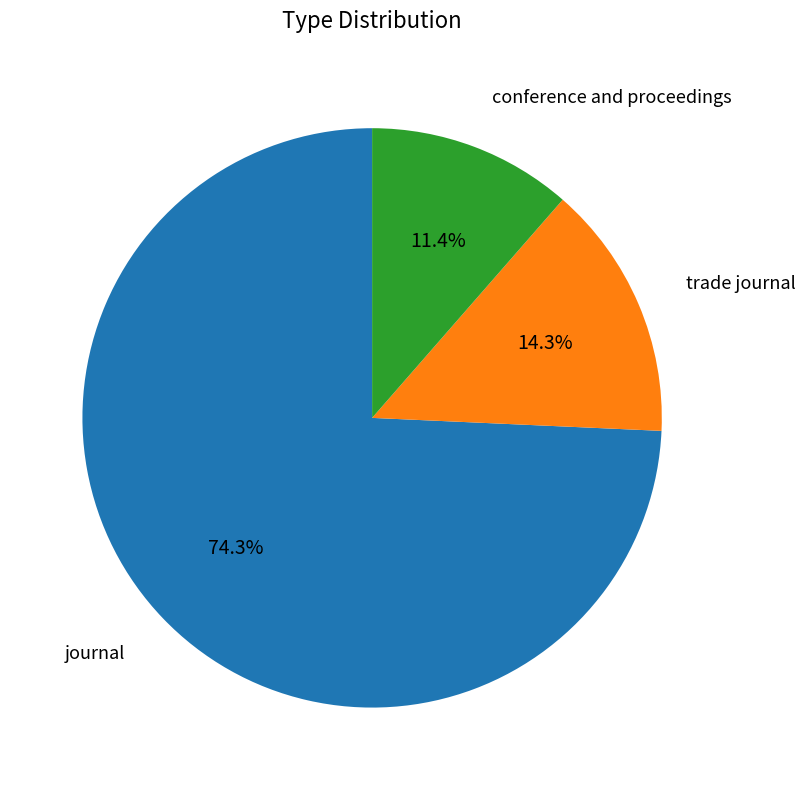

How many slices are in this pie chart?

3